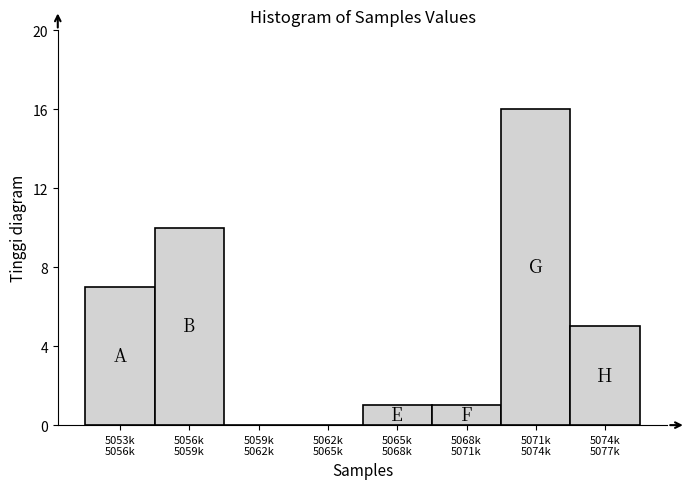

What is the sum of all values?

40